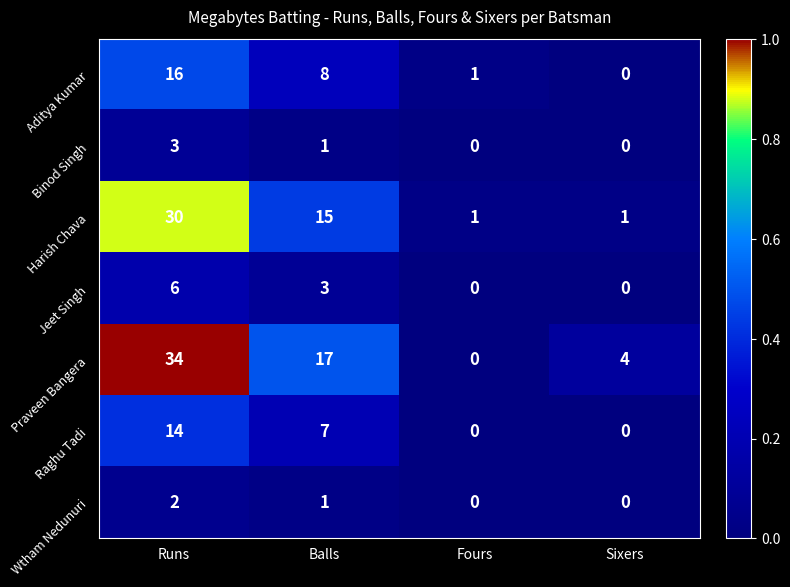

Reading left to right, what are all the values shown in this chart?

Aditya Kumar: Runs=16	Balls=8	Fours=1	Sixers=0
Binod Singh: Runs=3	Balls=1	Fours=0	Sixers=0
Harish Chava: Runs=30	Balls=15	Fours=1	Sixers=1
Jeet Singh: Runs=6	Balls=3	Fours=0	Sixers=0
Praveen Bangera: Runs=34	Balls=17	Fours=0	Sixers=4
Raghu Tadi: Runs=14	Balls=7	Fours=0	Sixers=0
Wtham Nedunuri: Runs=2	Balls=1	Fours=0	Sixers=0